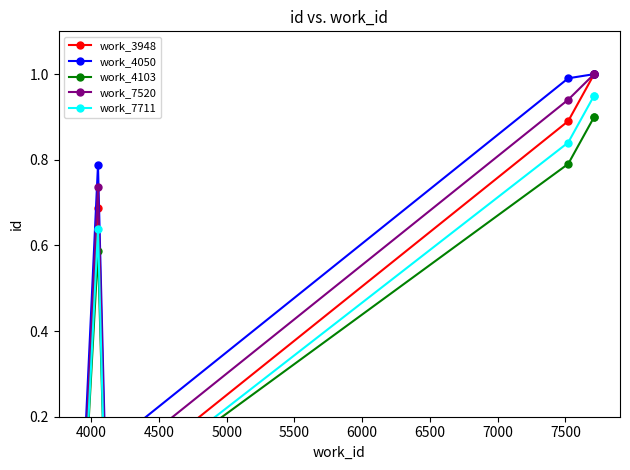

In work_7711, how many points are higher than both neighbors (excluding endpoints)?

1